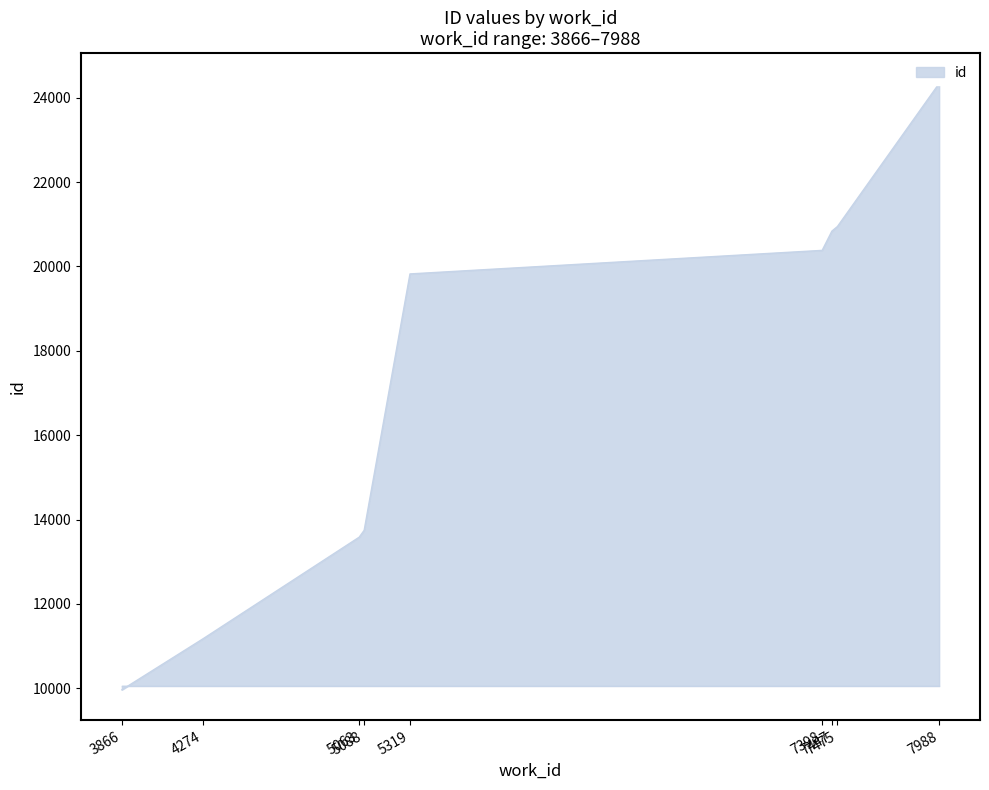

Does the chart have visible grid lines?

No